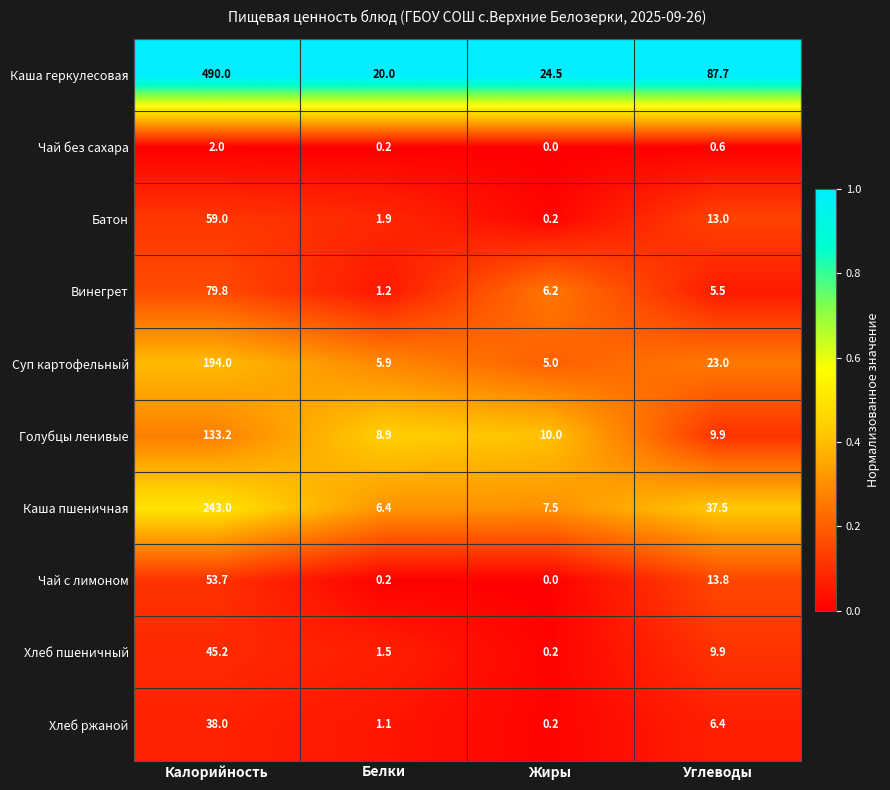

At which label is Каша геркулесовая closest to 255?

Углеводы